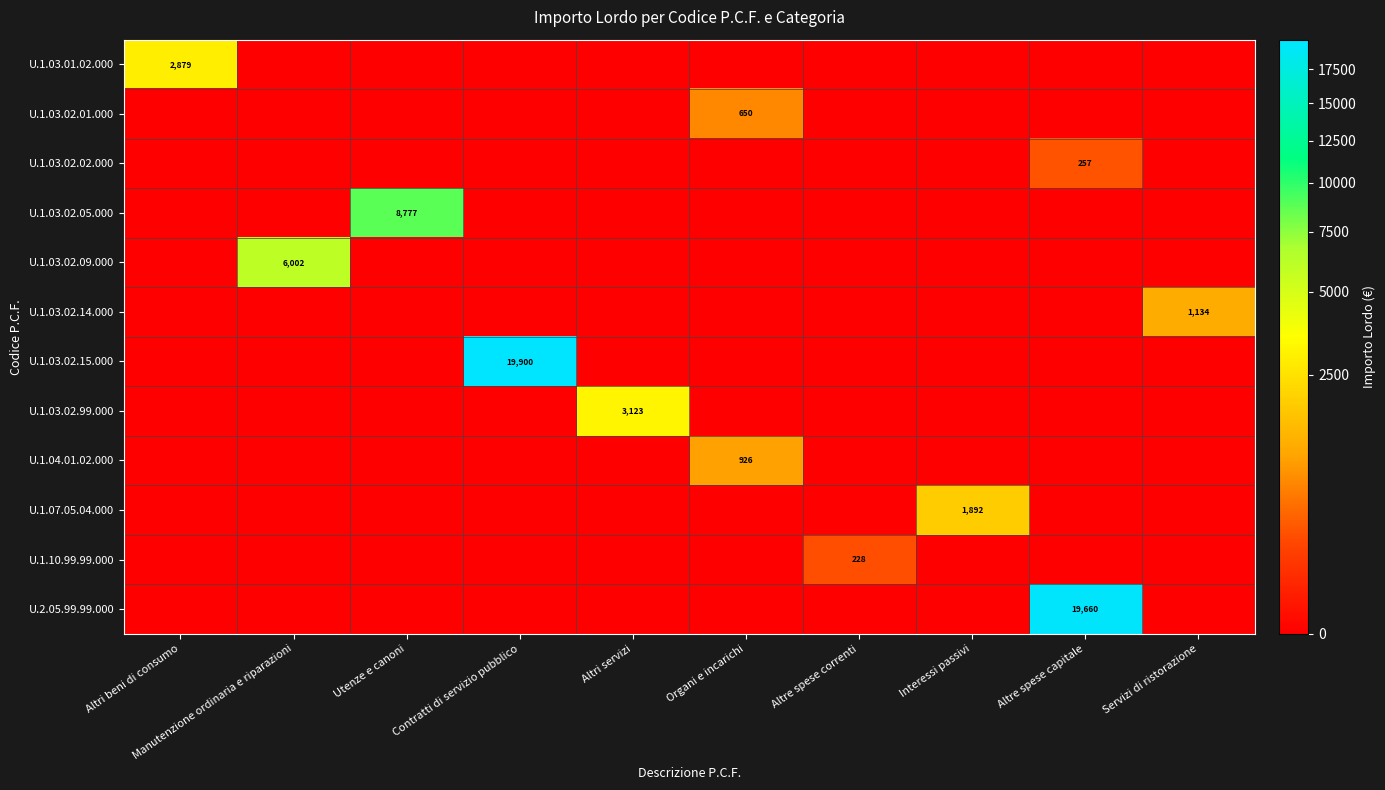

How many series are shown in this chart?

12